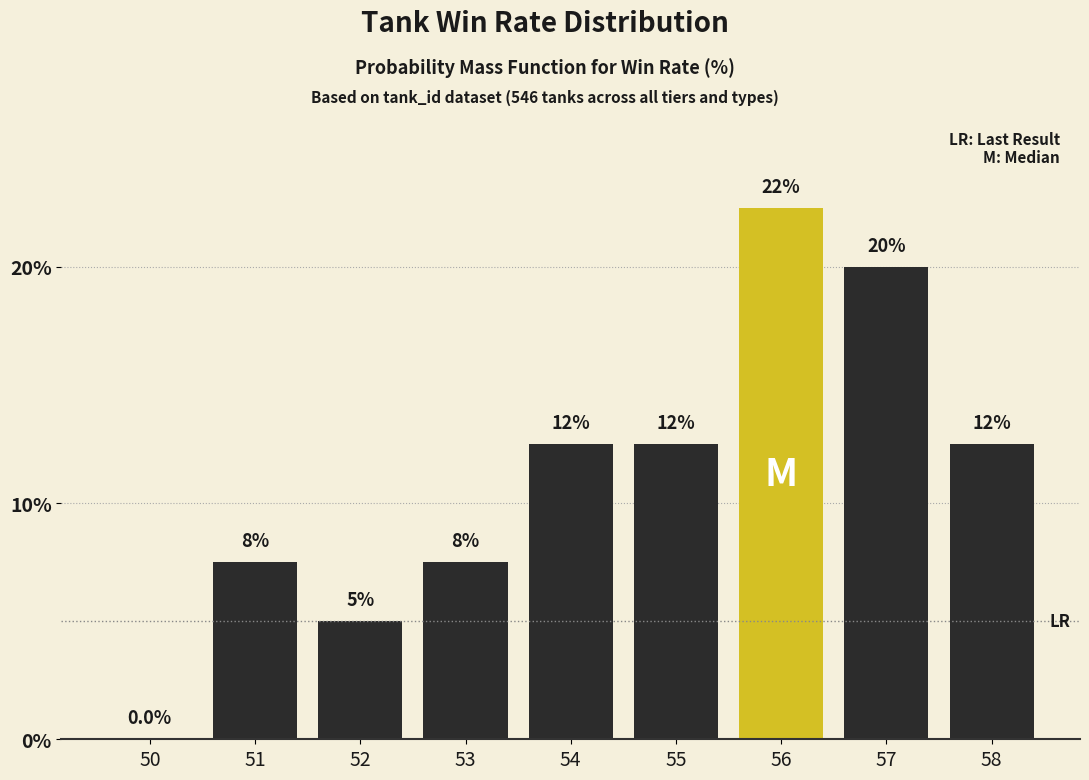

Are the bars horizontal?

No